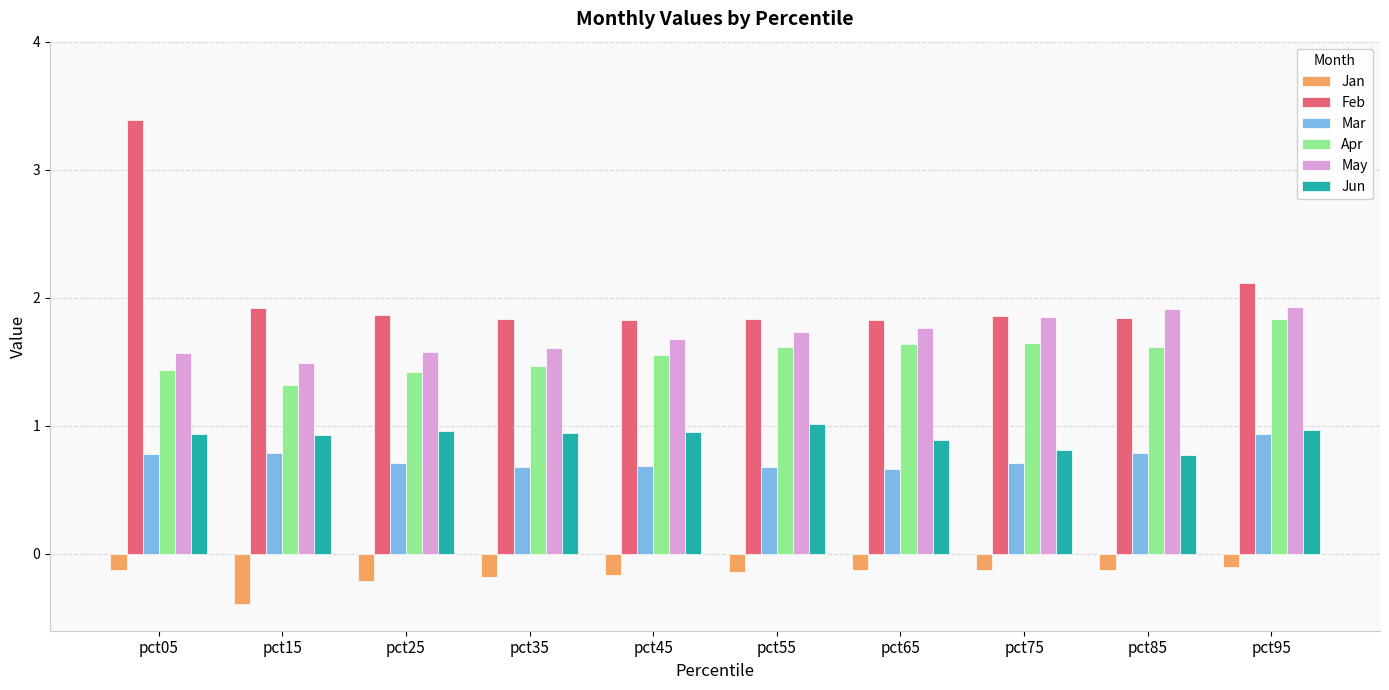

Is the value of Apr at pct25 greater than the value of Feb at pct85?

No